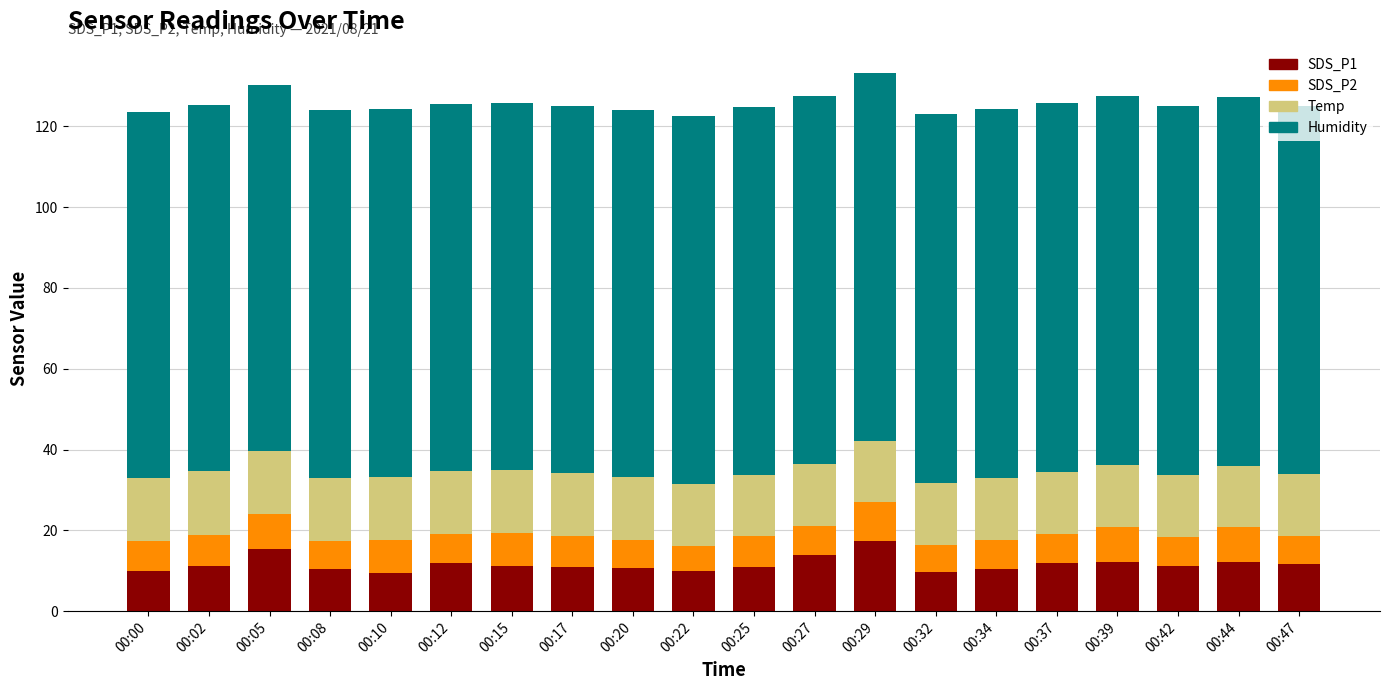

What is the total value across all series at 00:12?

125.7